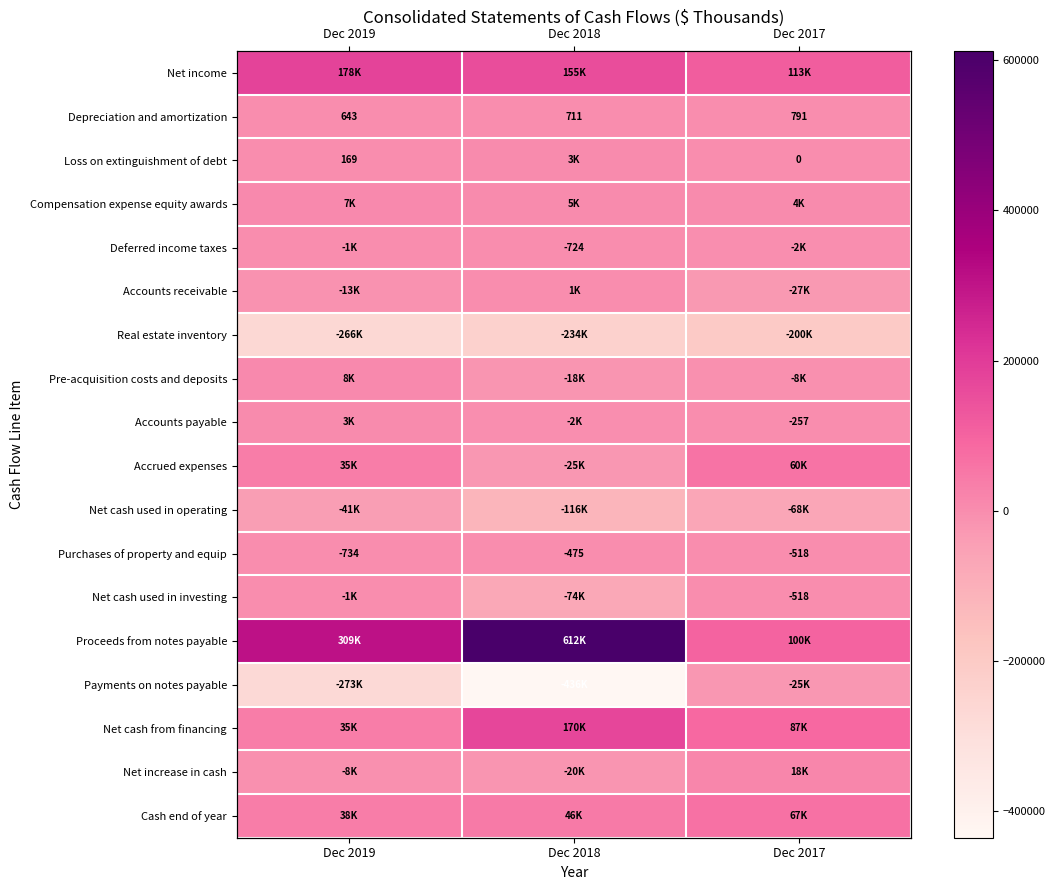

Rank the series by their maximum value, from highest to lowest.

Proceeds from notes payable, Net income, Net cash from financing, Cash end of year, Accrued expenses, Net increase in cash, Pre-acquisition costs and deposits, Compensation expense equity awards, Loss on extinguishment of debt, Accounts payable, Accounts receivable, Depreciation and amortization, Purchases of property and equip, Net cash used in investing, Deferred income taxes, Payments on notes payable, Net cash used in operating, Real estate inventory